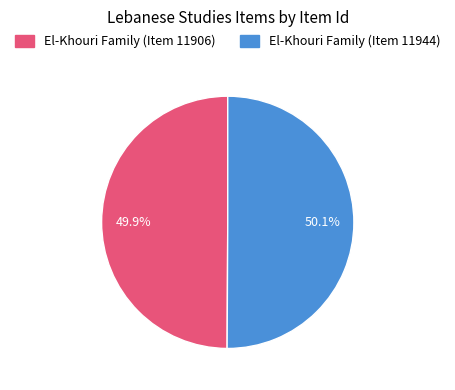

Is there any slice that represents more than half of the pie?

Yes